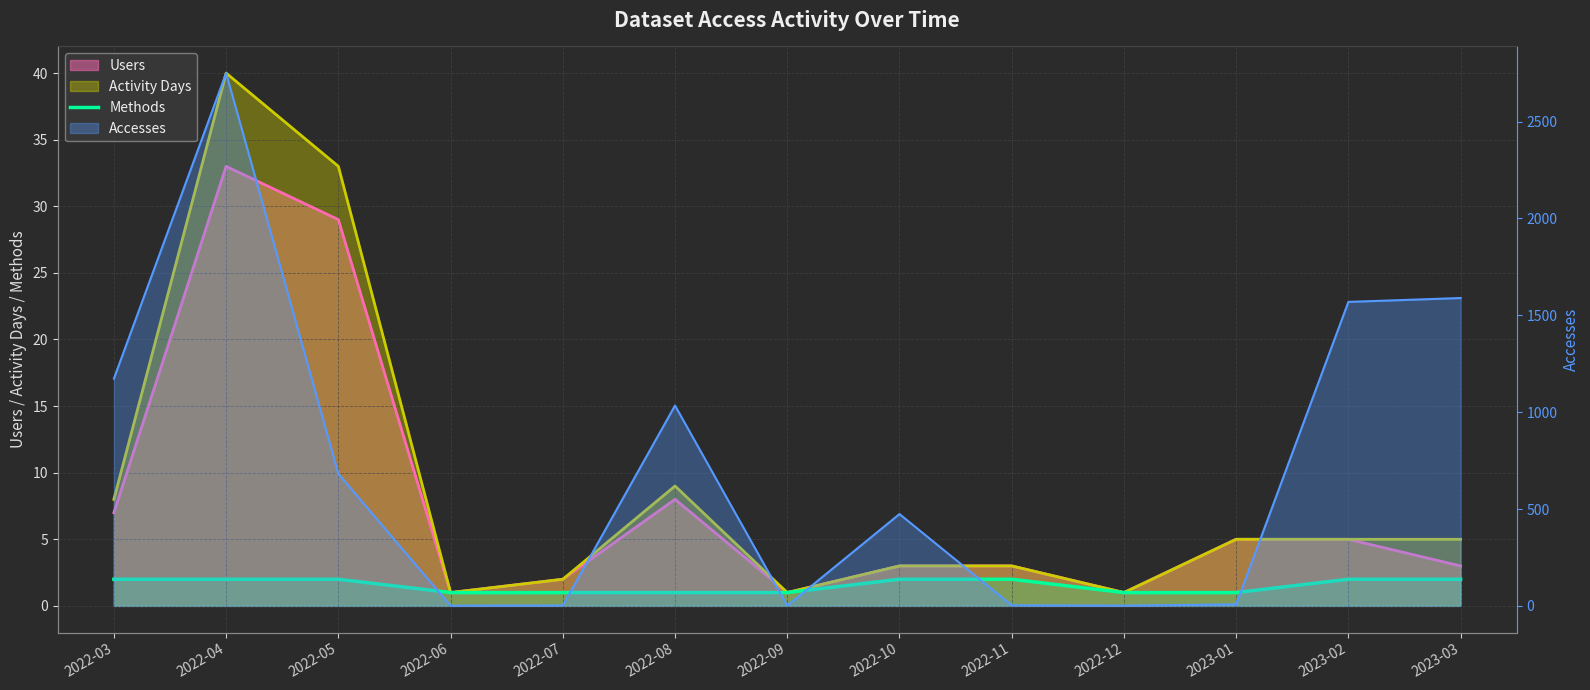

The value at 2023-03 is 2. True or false?

True